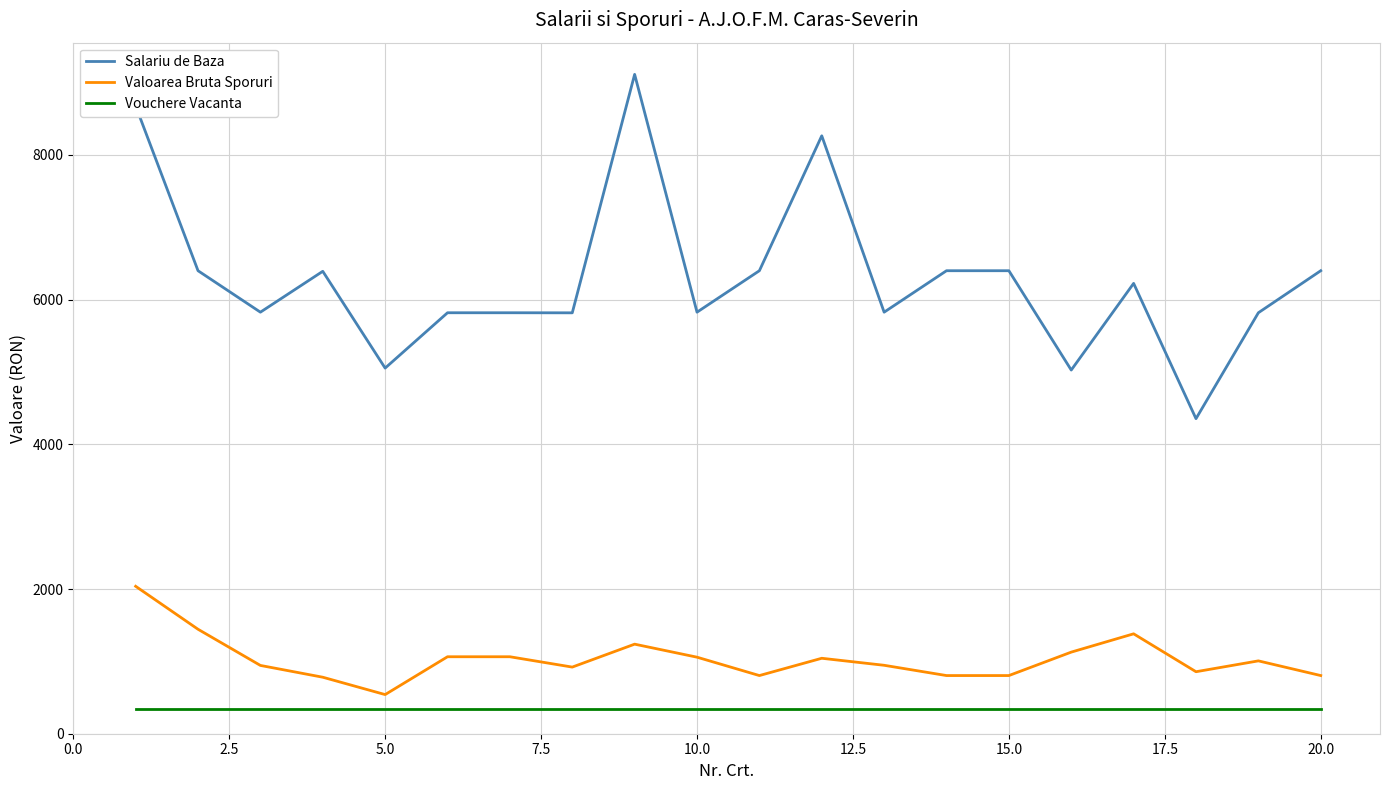

Which series has the largest range (max minus min)?

Salariu de Baza